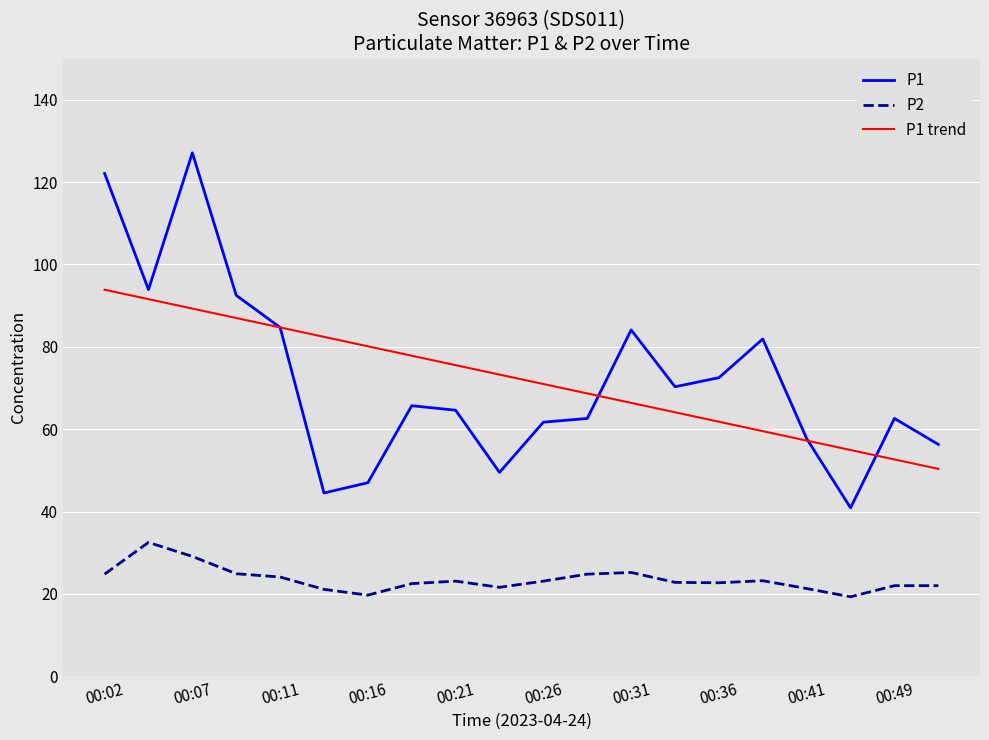

List the series in order of their peak value, highest first.

P1, P1 trend, P2